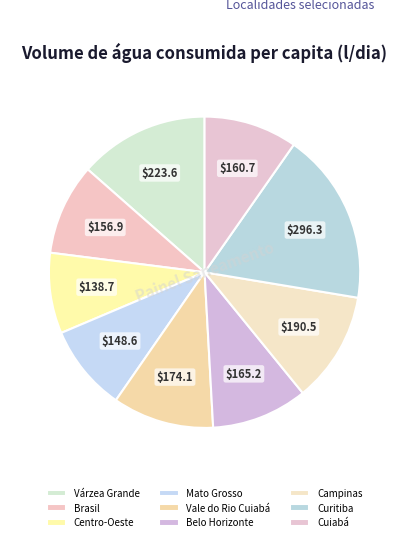

What percentage do Curitiba and Belo Horizonte together represent?

27.9%